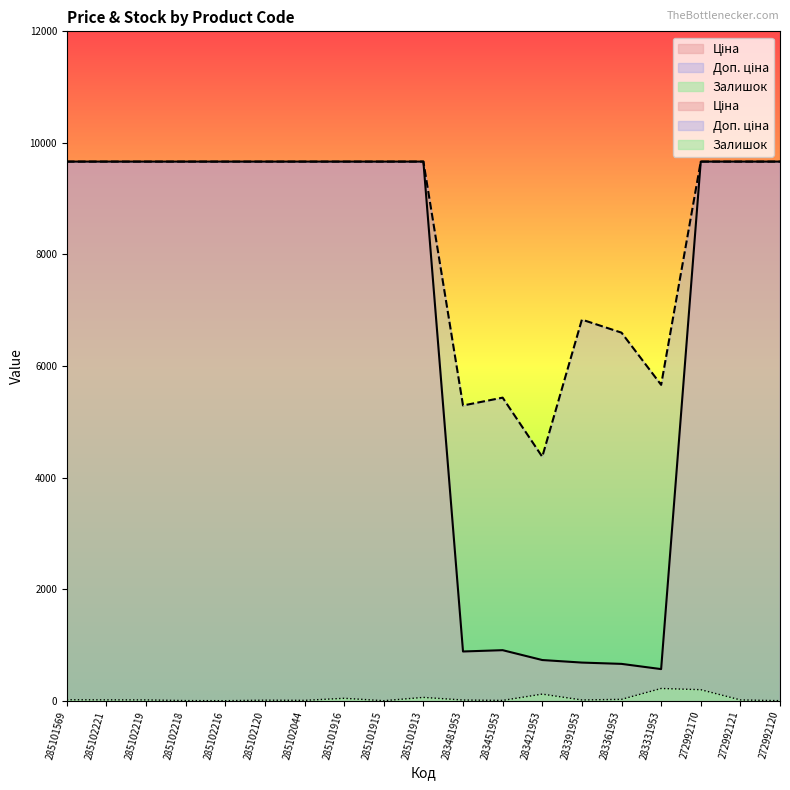

Is the value of Доп. ціна at 285101569 greater than the value of Ціна at 272992170?

No